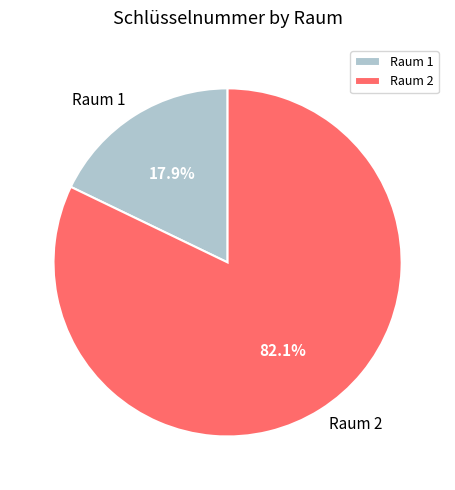

Is it true that Raum 2 is 82% of the pie?

True